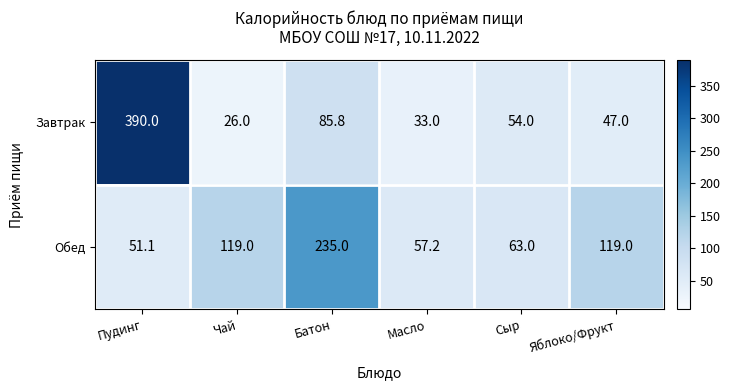

Where does the Завтрак series first go above 54?

Пудинг